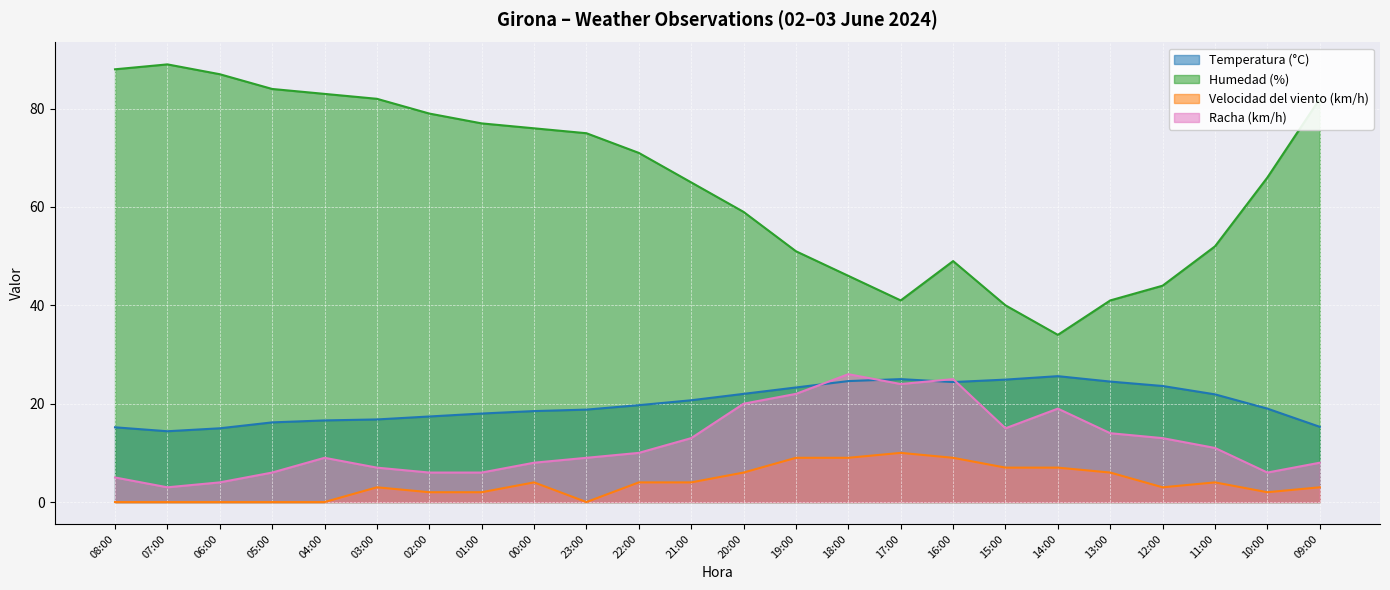

Reading left to right, extract all data points from this chart.

Temperatura (°C): 15.2	14.4	15.0	16.2	16.6	16.8	17.4	18.0	18.5	18.8	19.7	20.7	22.0	23.3	24.6	25.0	24.4	24.9	25.6	24.5	23.6	21.9	19.0	15.3
Humedad (%): 88.0	89.0	87.0	84.0	83.0	82.0	79.0	77.0	76.0	75.0	71.0	65.0	59.0	51.0	46.0	41.0	49.0	40.0	34.0	41.0	44.0	52.0	66.0	82.0
Velocidad del viento (km/h): 0.0	0.0	0.0	0.0	0.0	3.0	2.0	2.0	4.0	0.0	4.0	4.0	6.0	9.0	9.0	10.0	9.0	7.0	7.0	6.0	3.0	4.0	2.0	3.0
Racha (km/h): 5.0	3.0	4.0	6.0	9.0	7.0	6.0	6.0	8.0	9.0	10.0	13.0	20.0	22.0	26.0	24.0	25.0	15.0	19.0	14.0	13.0	11.0	6.0	8.0